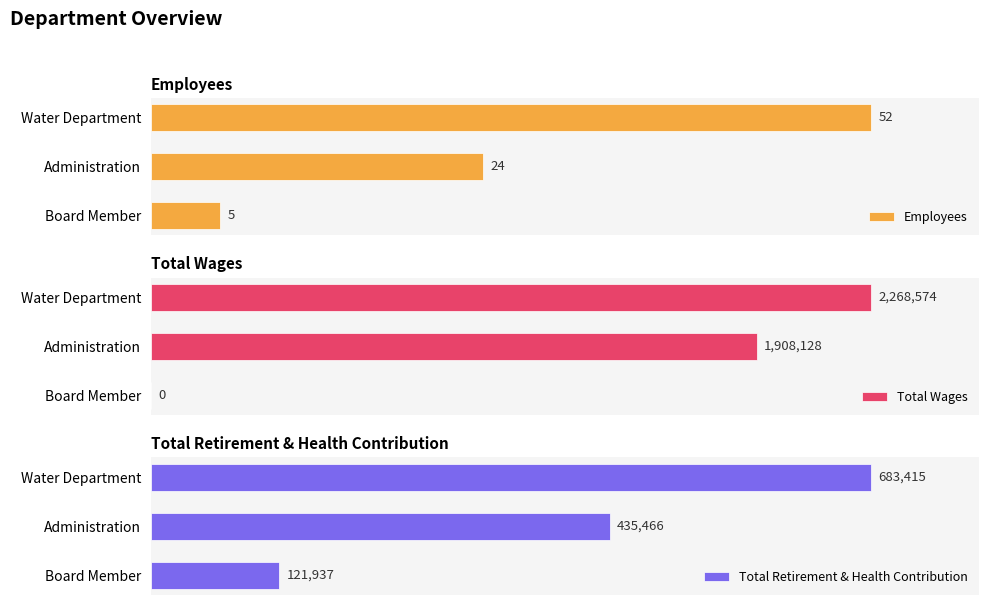

Rank the series by their maximum value, from lowest to highest.

Employees, Total Retirement & Health Contribution, Total Wages